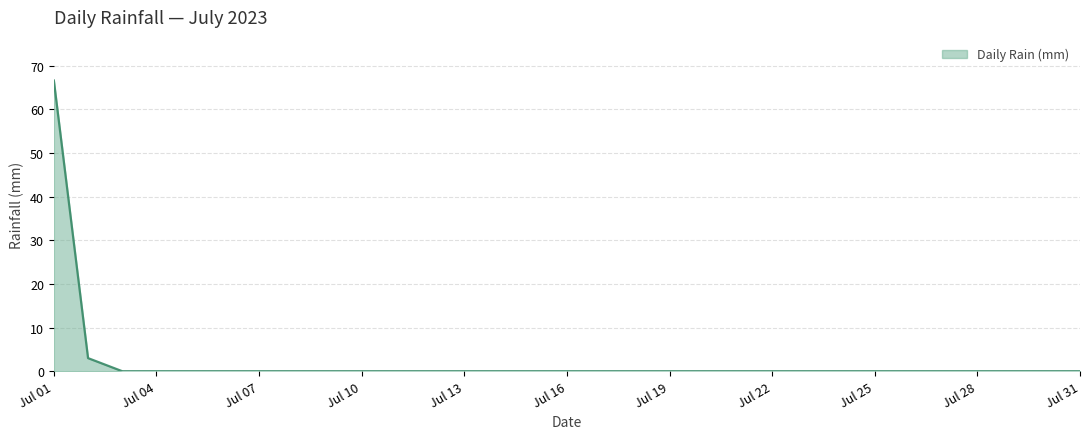

What is the greatest value displayed?

66.6